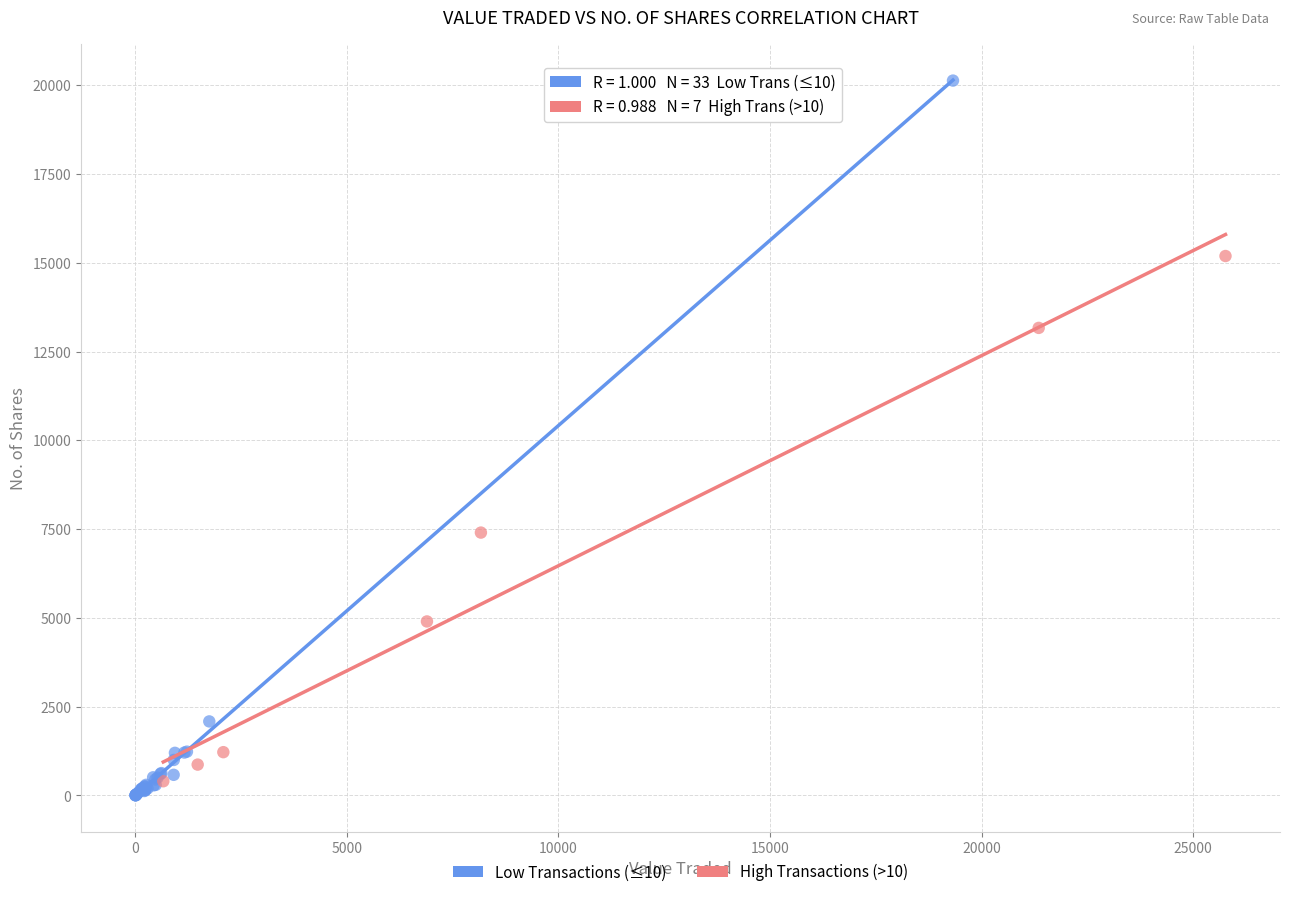

Which series has the largest Y range (max minus min)?

Low Transactions (≤10)